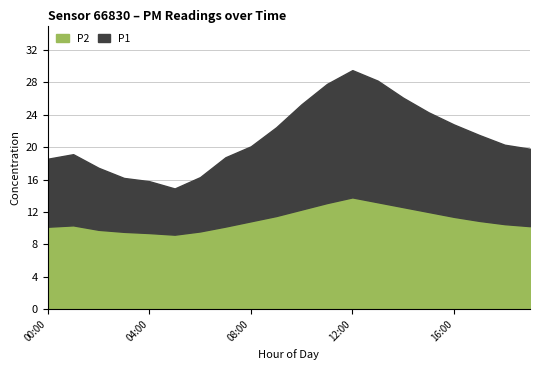

What is the value of the P1 point at the 9th from the left?

20.1